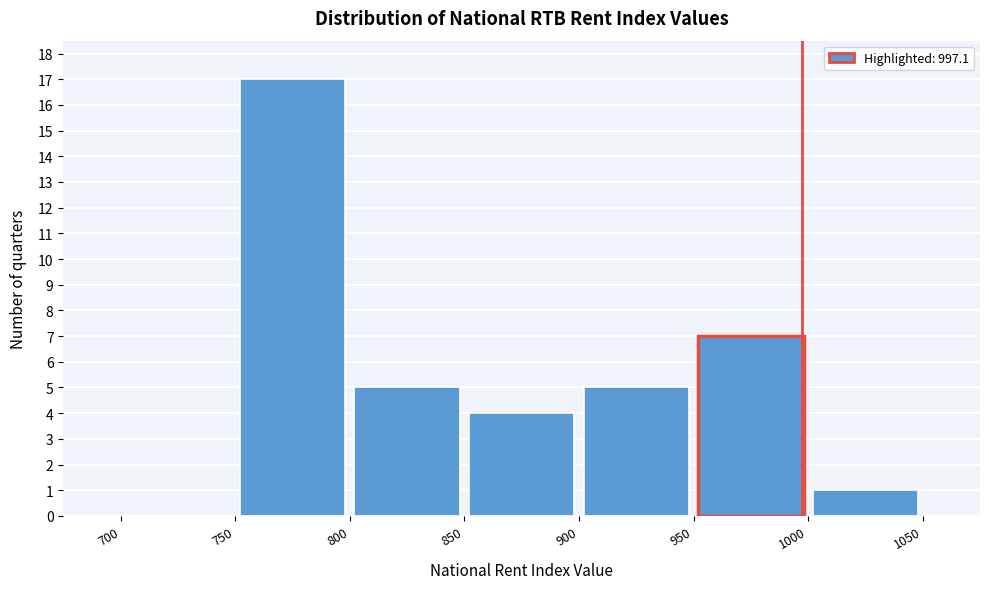

Which range on the x-axis has the tallest bar?

750 to 800